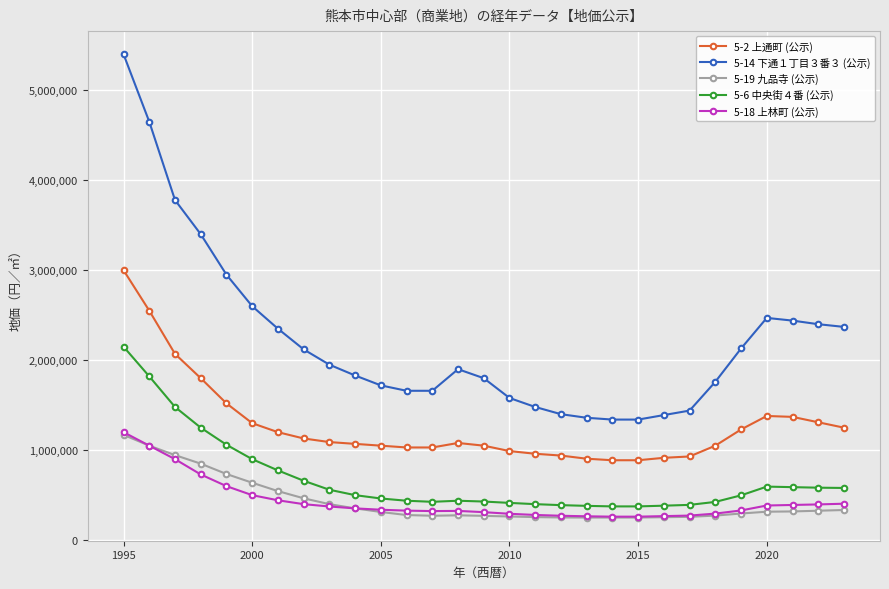

Which series has the largest total across all categories?

5-14 下通１丁目３番３ (公示)